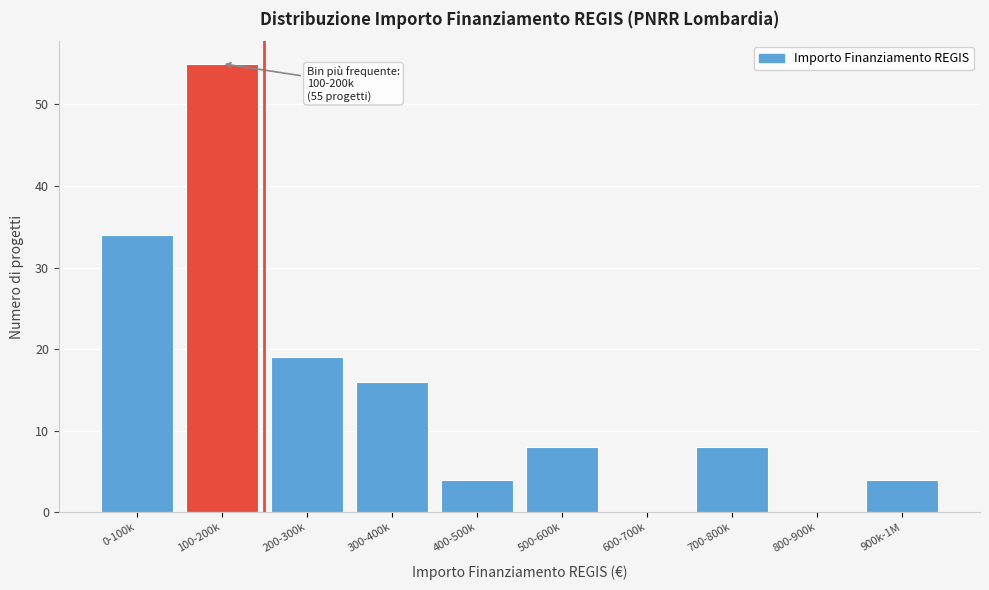

Reading right to left, transcribe all the data shown in this chart.

900k-1M=4	800-900k=0	700-800k=8	600-700k=0	500-600k=8	400-500k=4	300-400k=16	200-300k=19	100-200k=55	0-100k=34